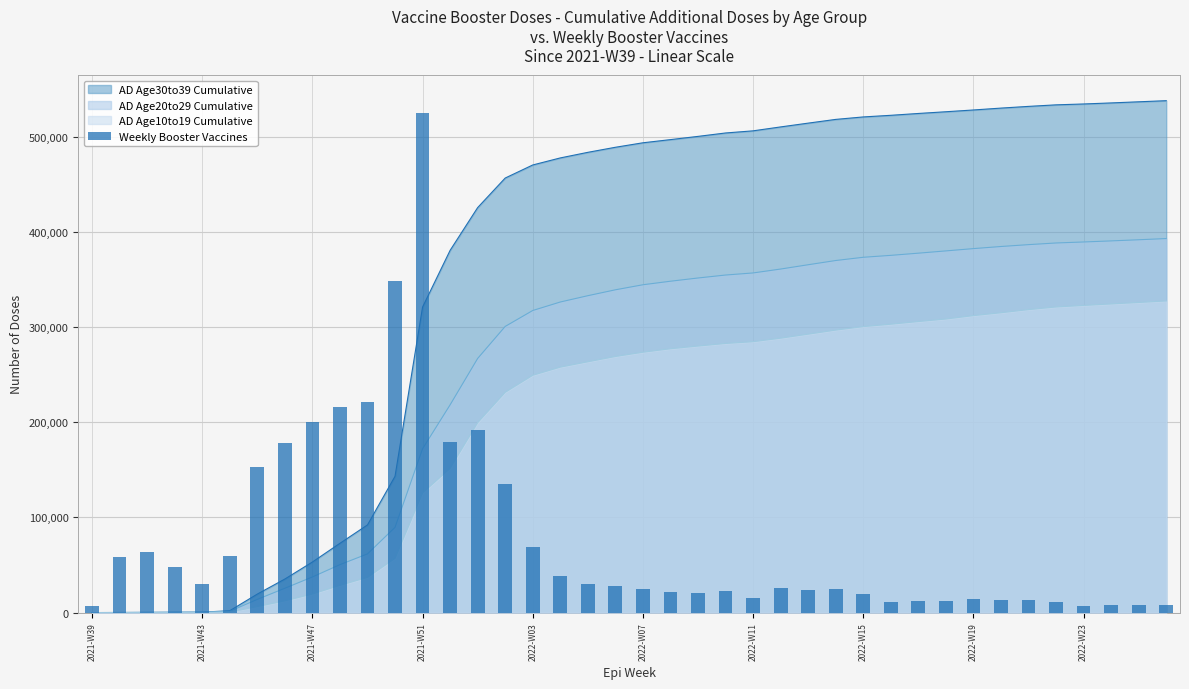

How many bars are there in total?

40